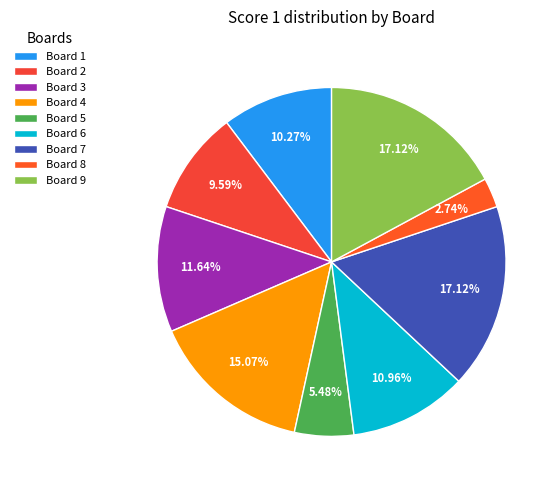

True or false: Board 5 accounts for 13% of the total.

False